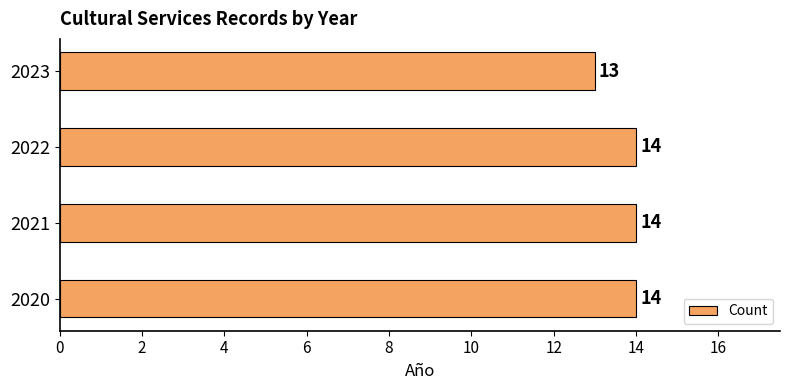

What is the ratio of the value at 2021 to the value at 2022?

1.0